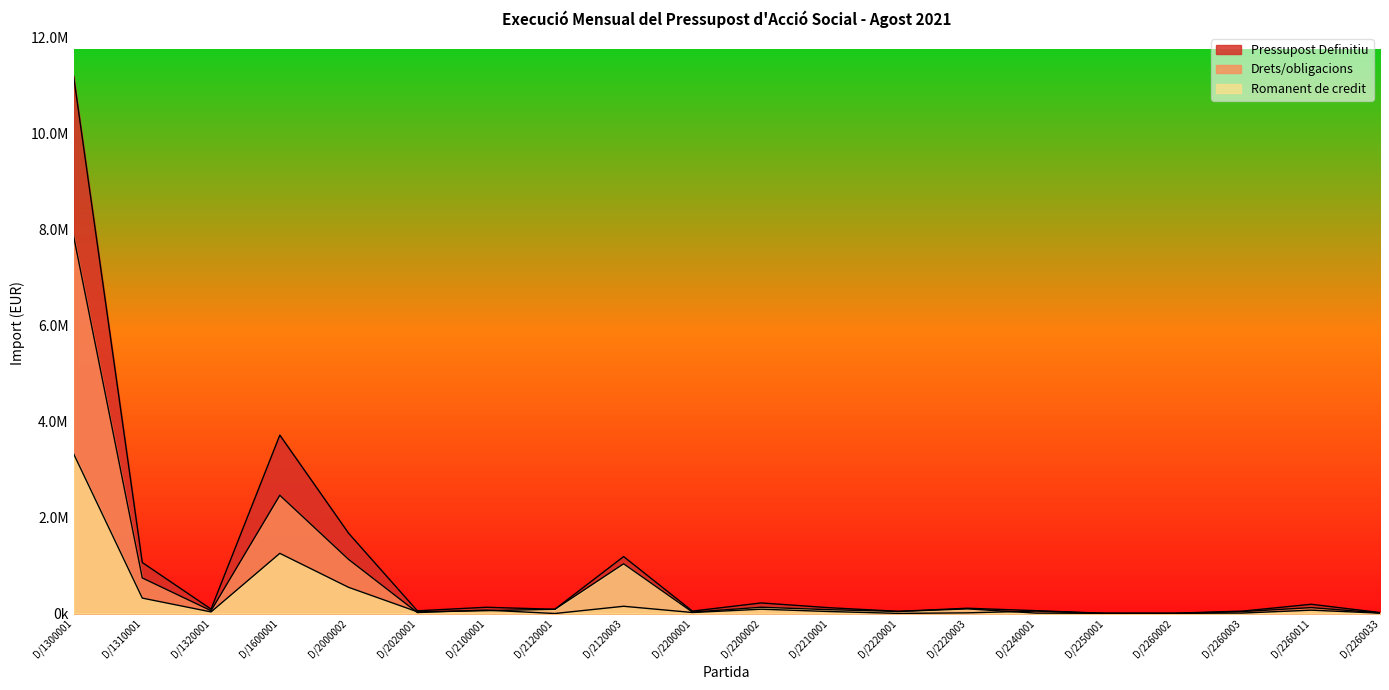

What is the value of the Drets/obligacions point at the 15th from the left?

50773.2